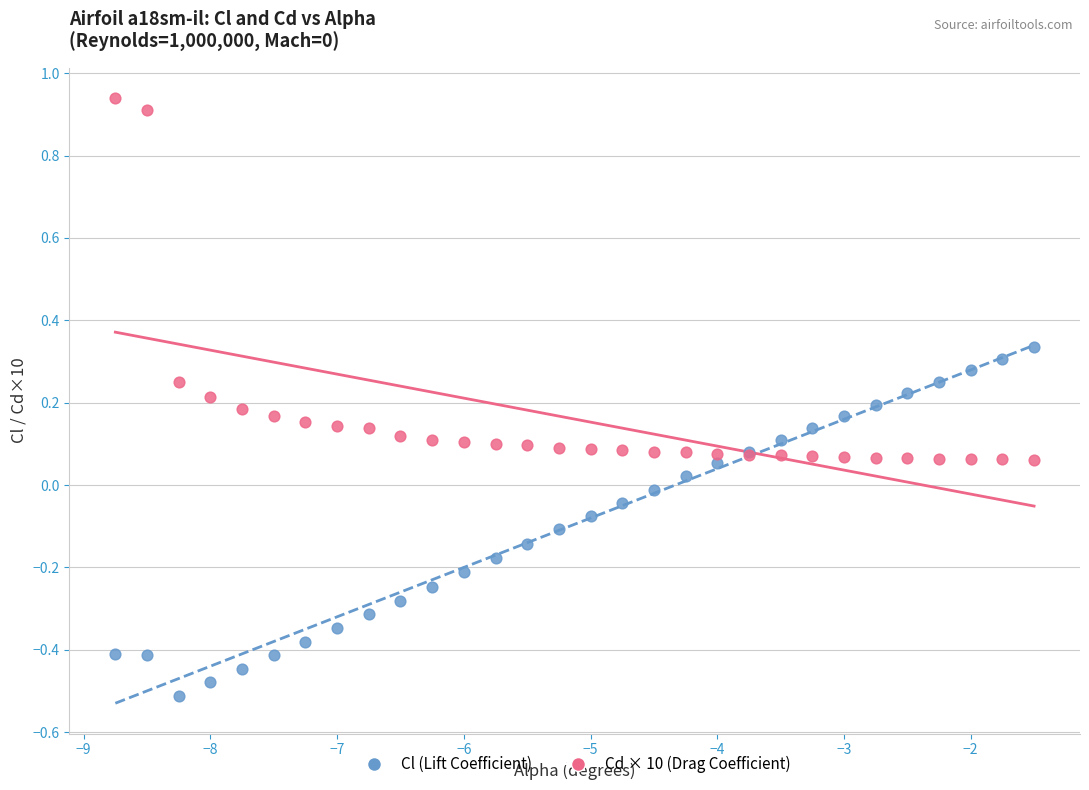

What are all the series names shown in the legend?

Cl (Lift Coefficient), Cd × 10 (Drag Coefficient)